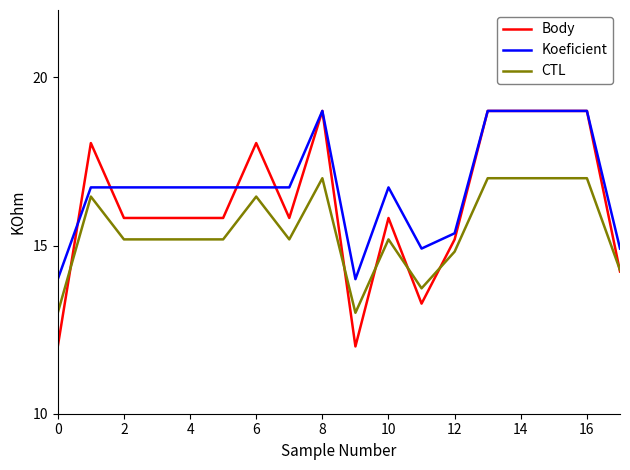

Which series has the largest total across all categories?

Koeficient